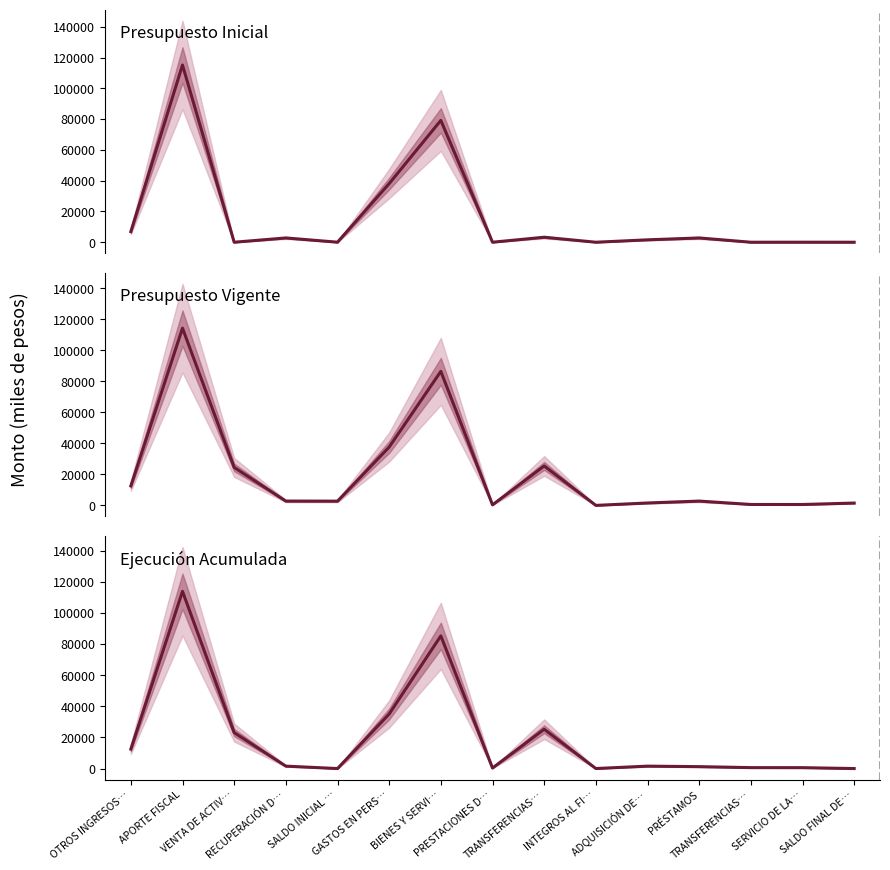

What is the sum of all Presupuesto Vigente values?

313824